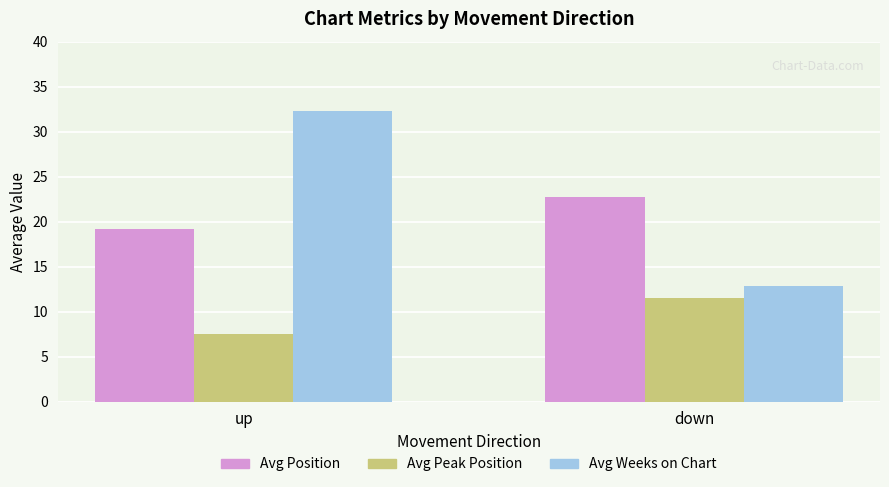

What is the total value across all series at down?

47.1